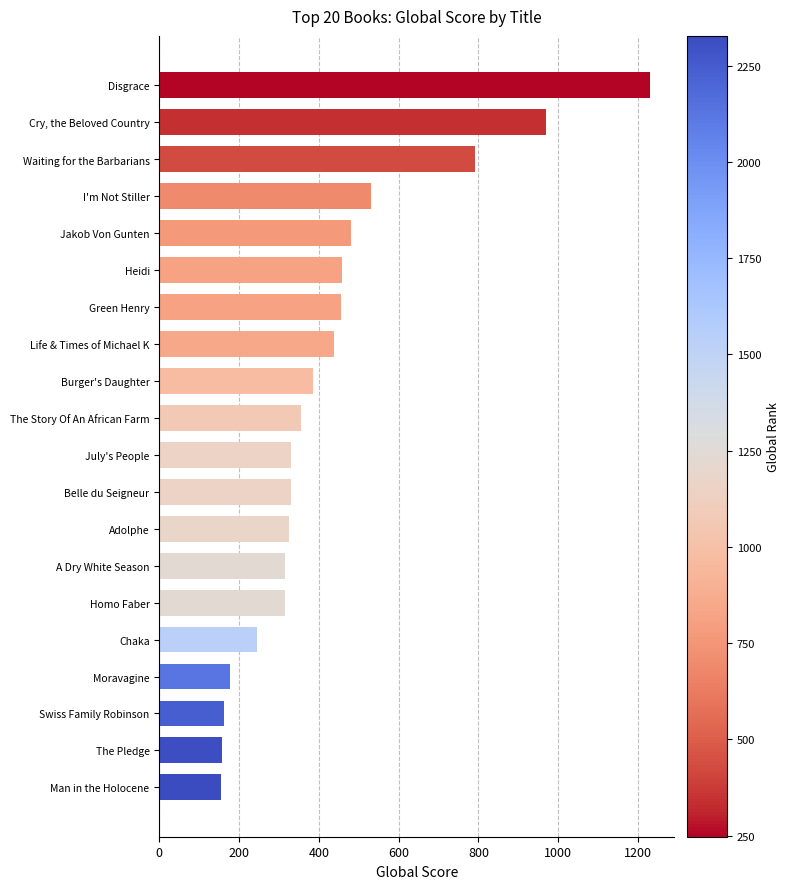

What is the greatest value displayed?

1230